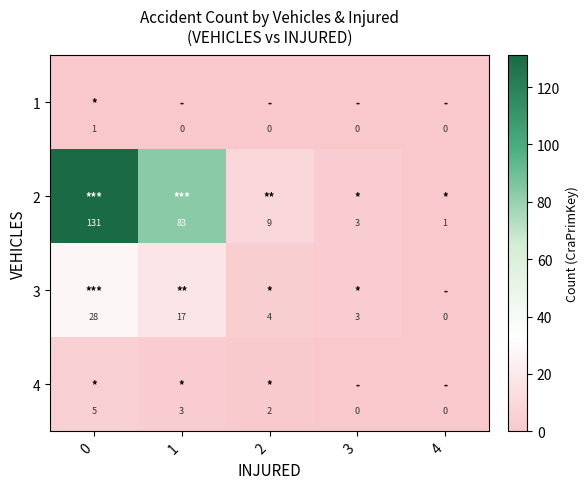

What is the average value of the 2 series?

45